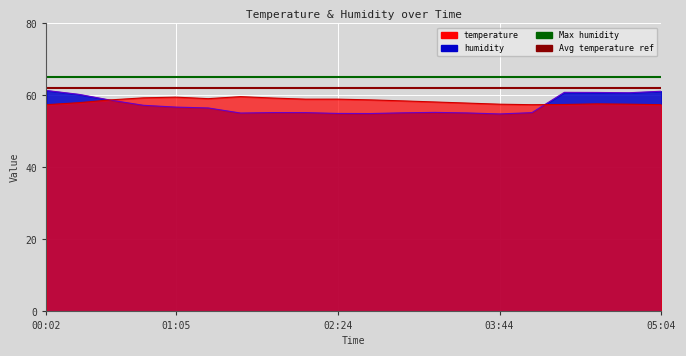

What is the sum of all Avg temperature ref values?

124